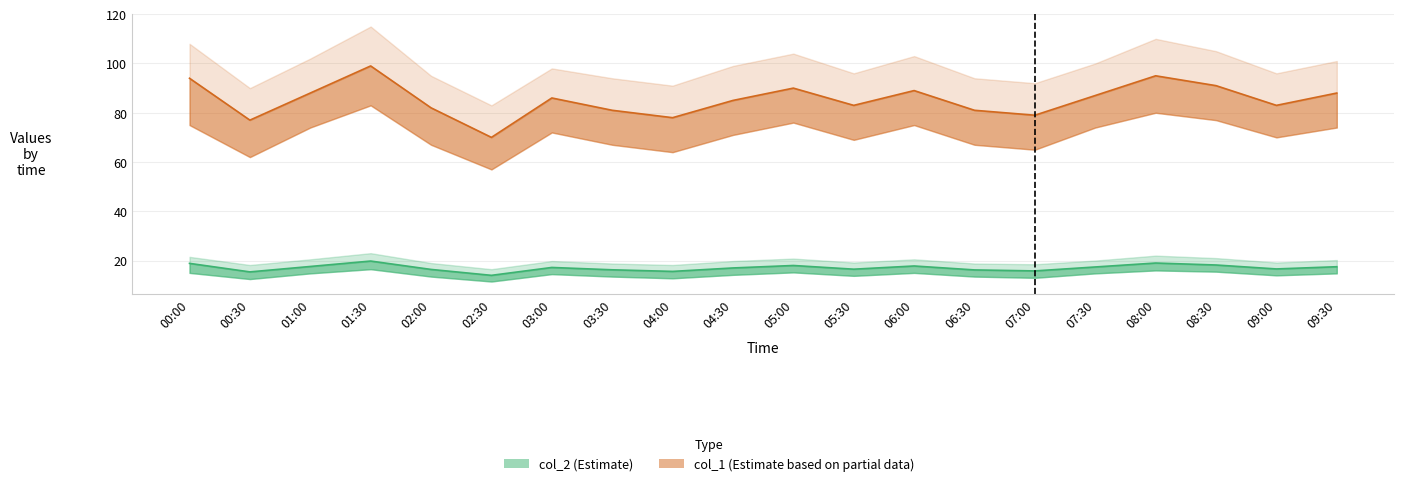

True or false: col_1 has more than 0 interior local peaks.

True